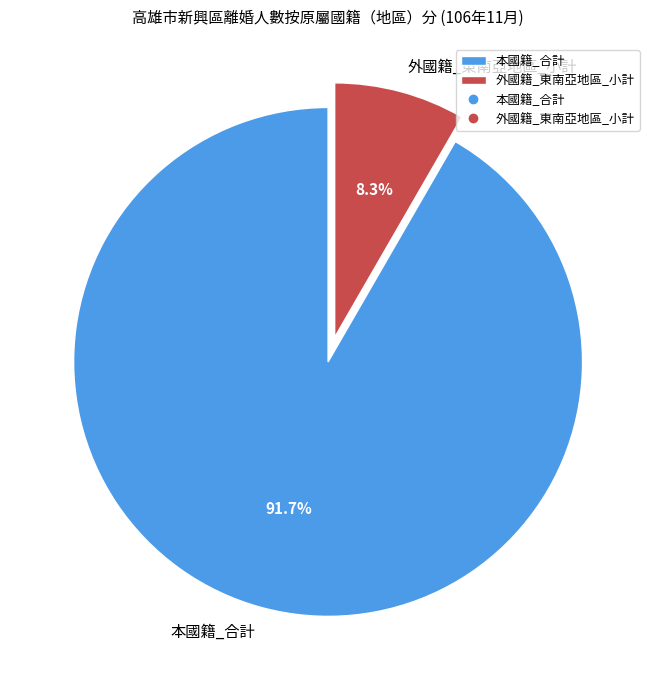

Is it true that 外國籍_東南亞地區_小計 is 13% of the pie?

False